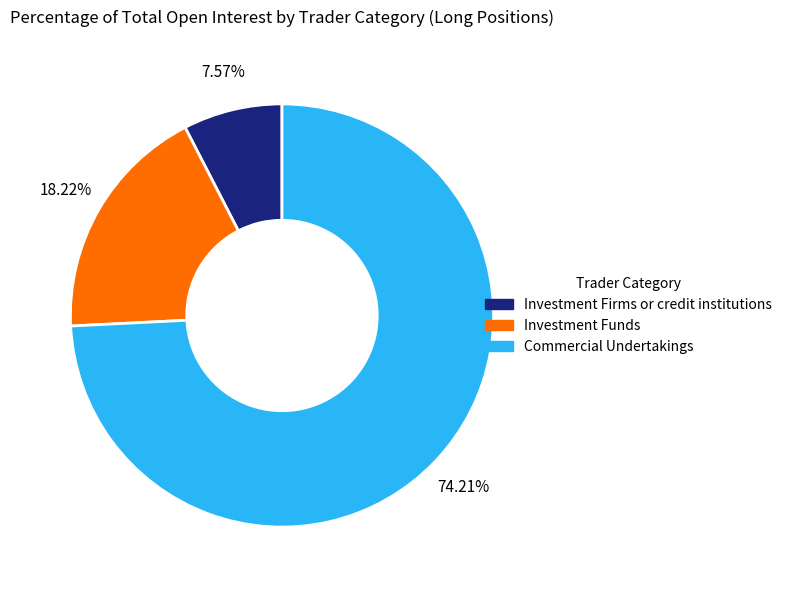

Approximately how many times larger is the value at Commercial Undertakings compared to Investment Funds?

4.1